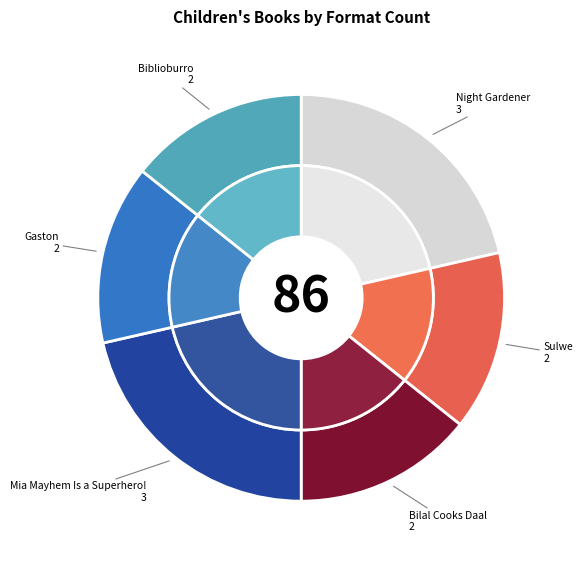

Is Bilal Cooks Daal the majority of the pie?

No